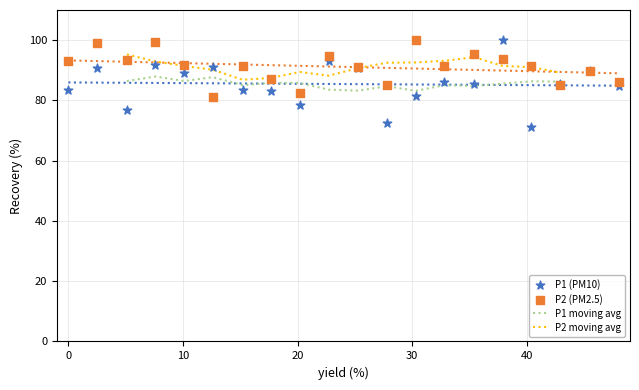

At how many categories does at least one series exceed 85?

19